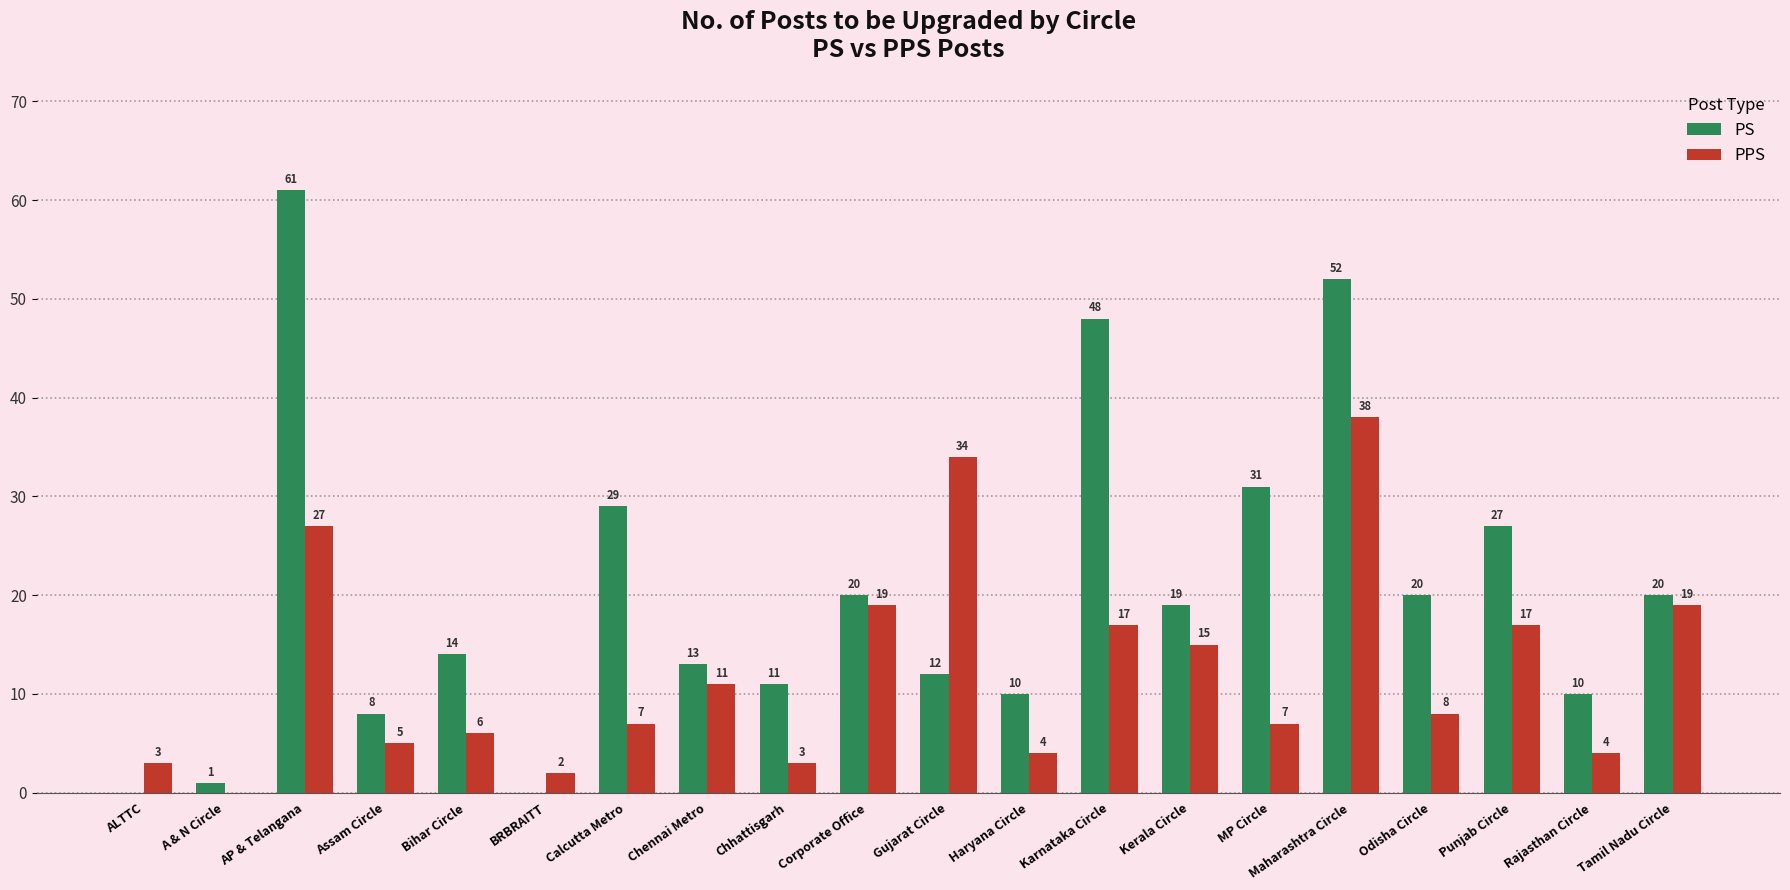

At which category is the sum across all series the highest?

Maharashtra Circle